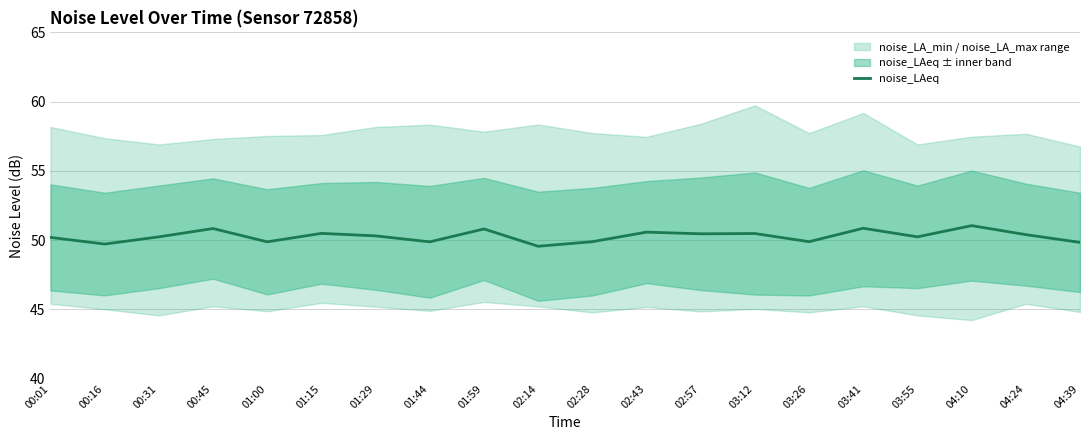

List the labels in order of value, largest first.

04:10, 03:41, 00:45, 01:59, 02:43, 01:15, 03:12, 02:57, 04:24, 01:29, 00:31, 03:55, 00:01, 02:28, 03:26, 01:00, 01:44, 04:39, 00:16, 02:14